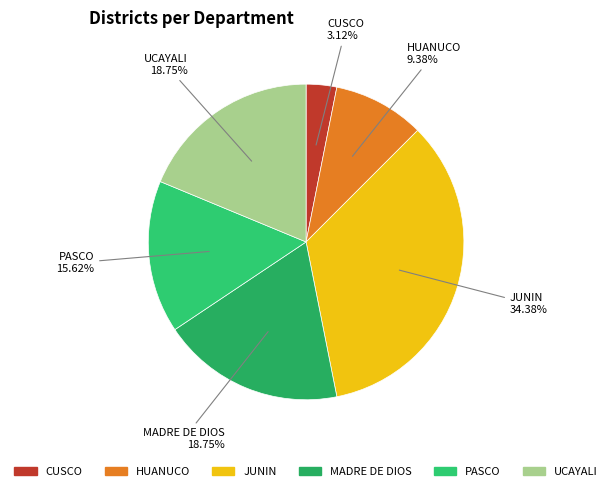

How many segments does this pie chart have?

6